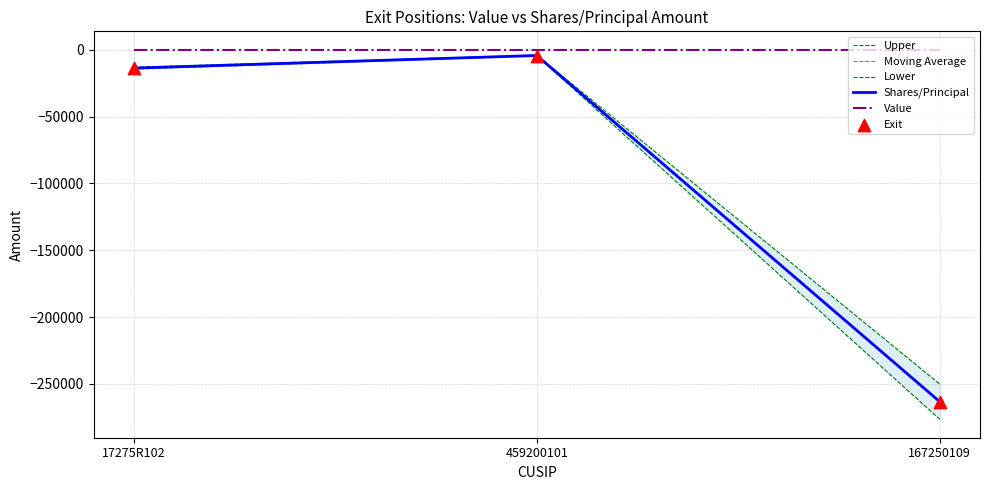

Is the value of Moving Average at 167250109 greater than the value of Value at 167250109?

No